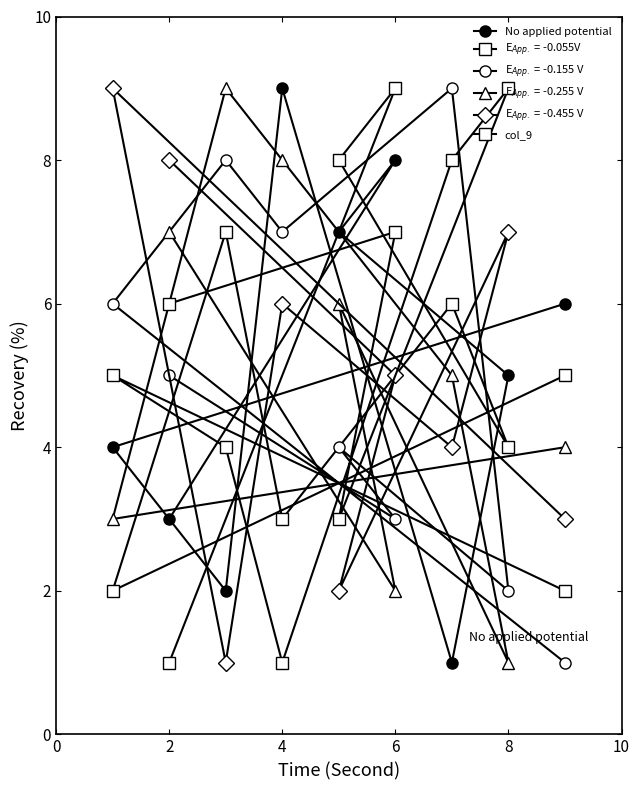

How many values in the No applied potential series are below 5?

4